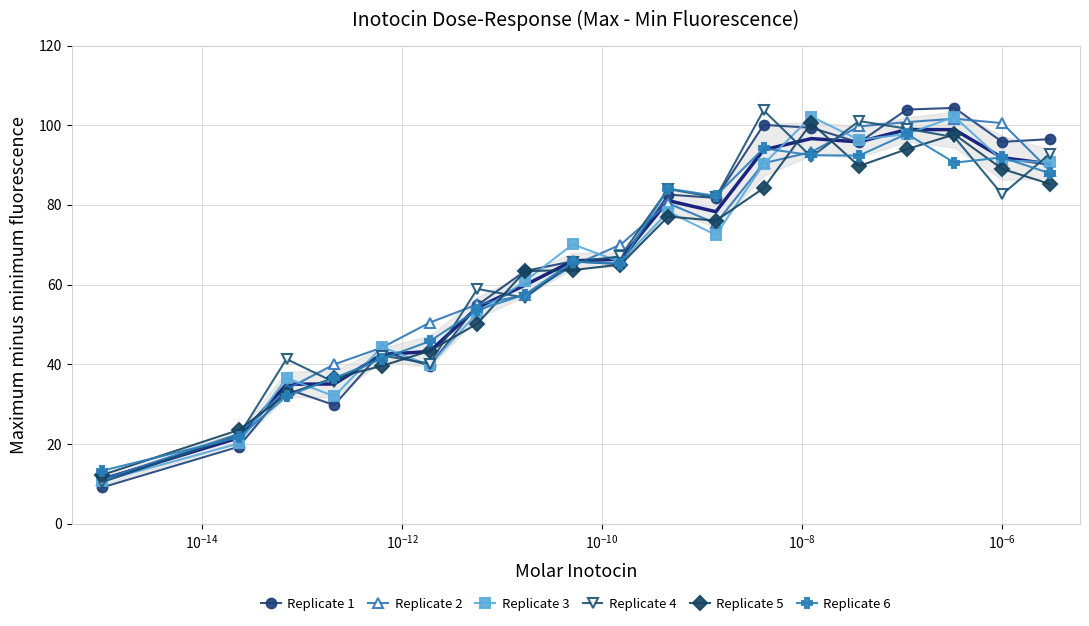

True or false: Replicate 2 and Replicate 3 intersect in this chart.

True